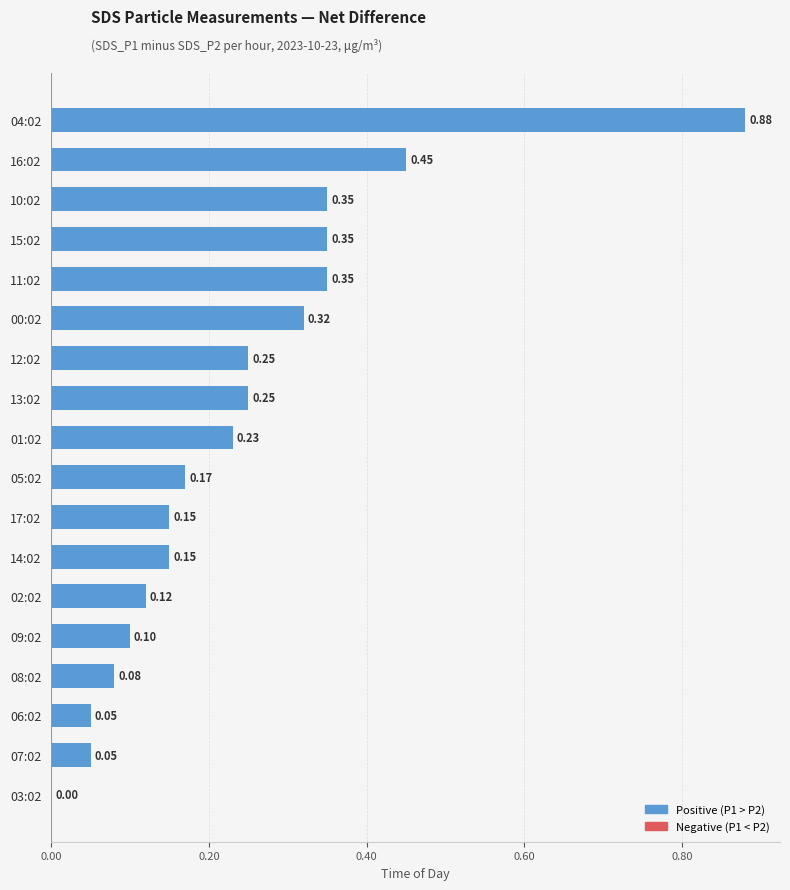

How many values exceed 0?

17